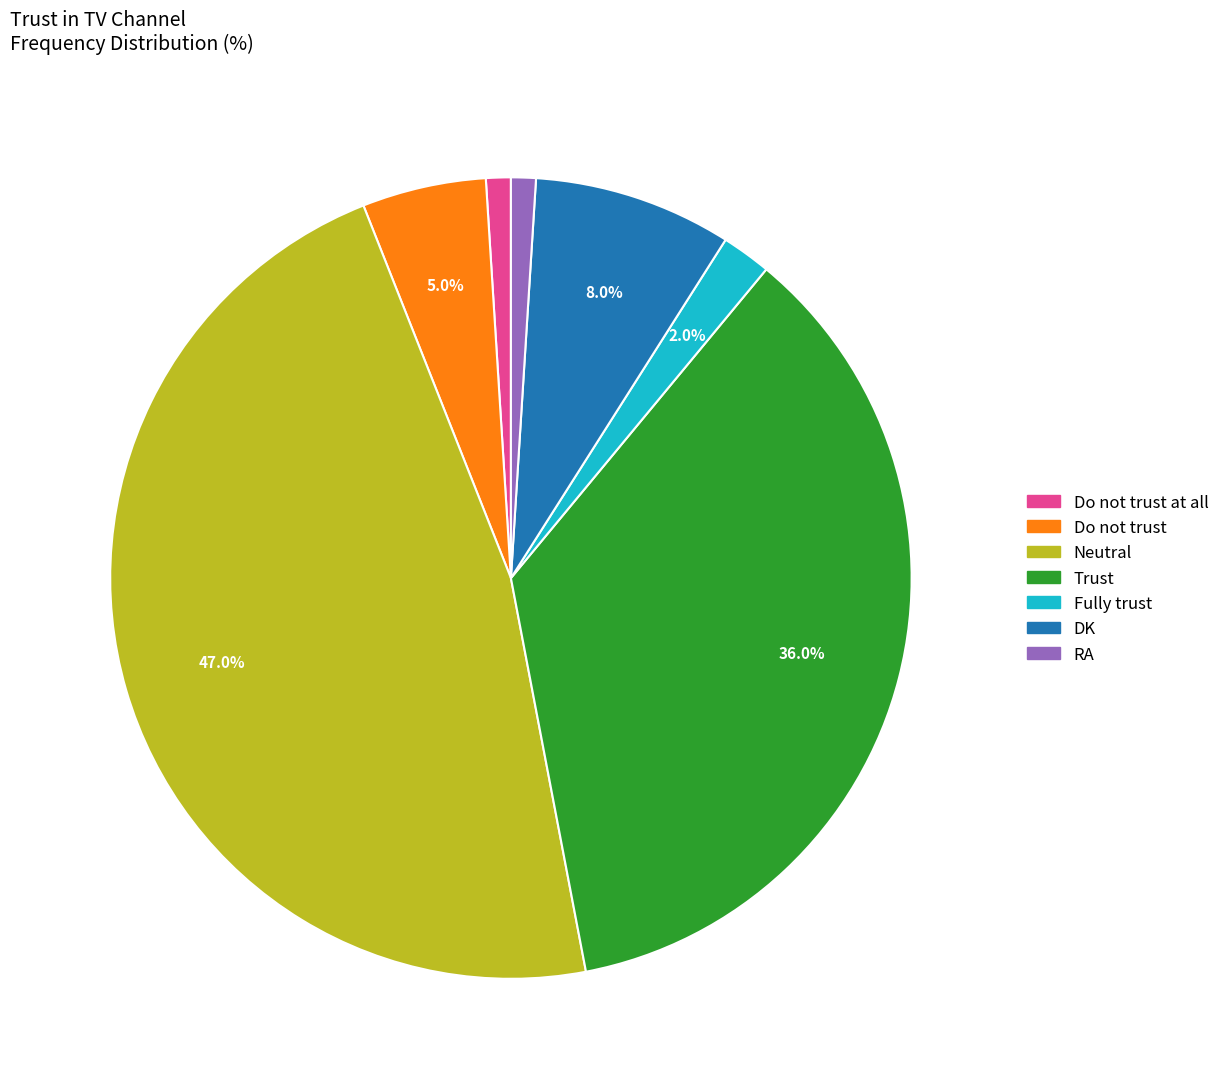

Is there any slice that represents more than half of the pie?

No